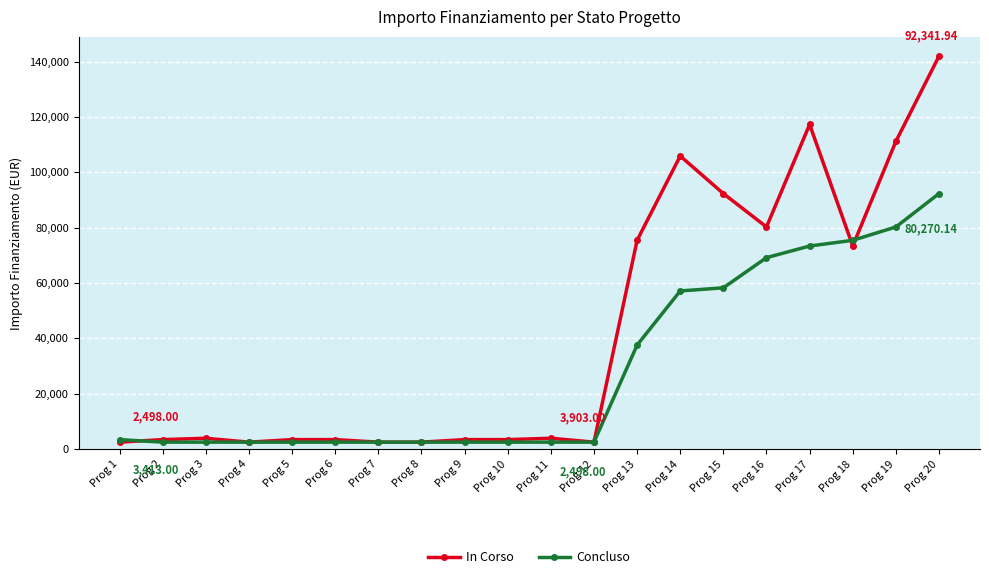

What is the value of the Concluso point at the 13th from the left?

37577.6